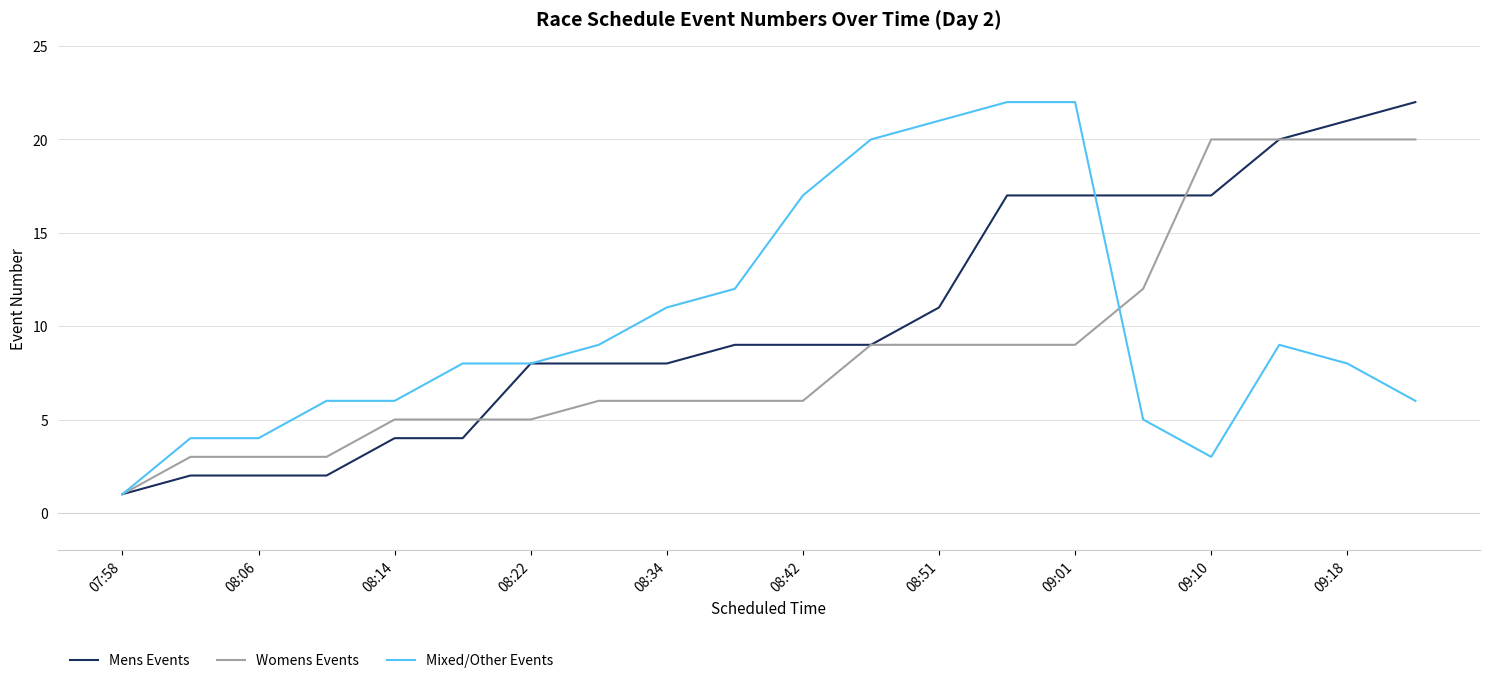

What is the highest value of the Mens Events series?

22